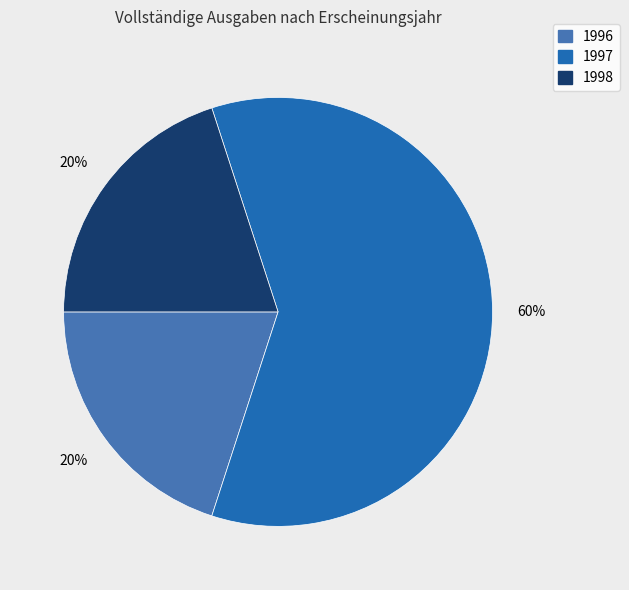

What is the majority slice?

1997